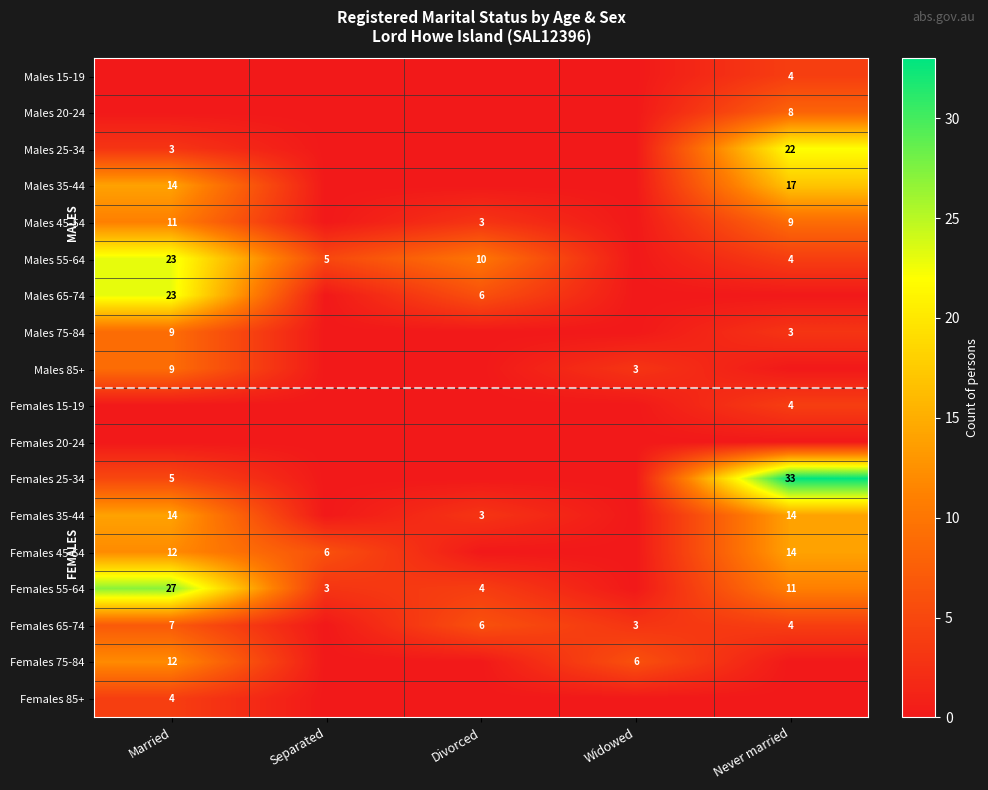

What is the maximum value shown in the chart?

33